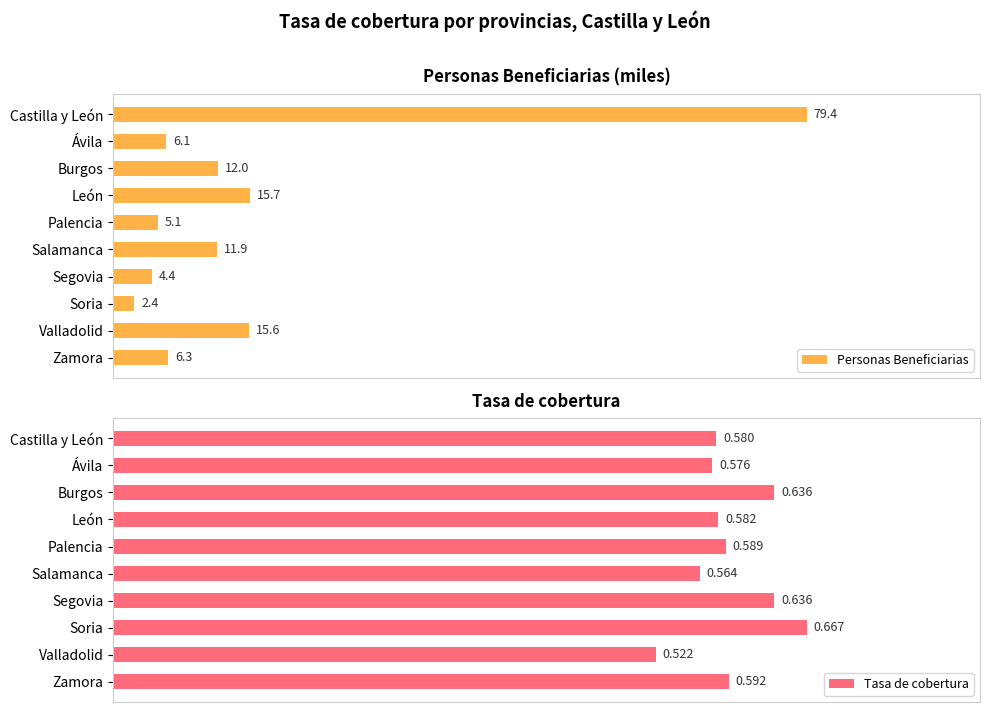

What is the value of the Tasa de cobertura bar at the 4th from the left?

0.6